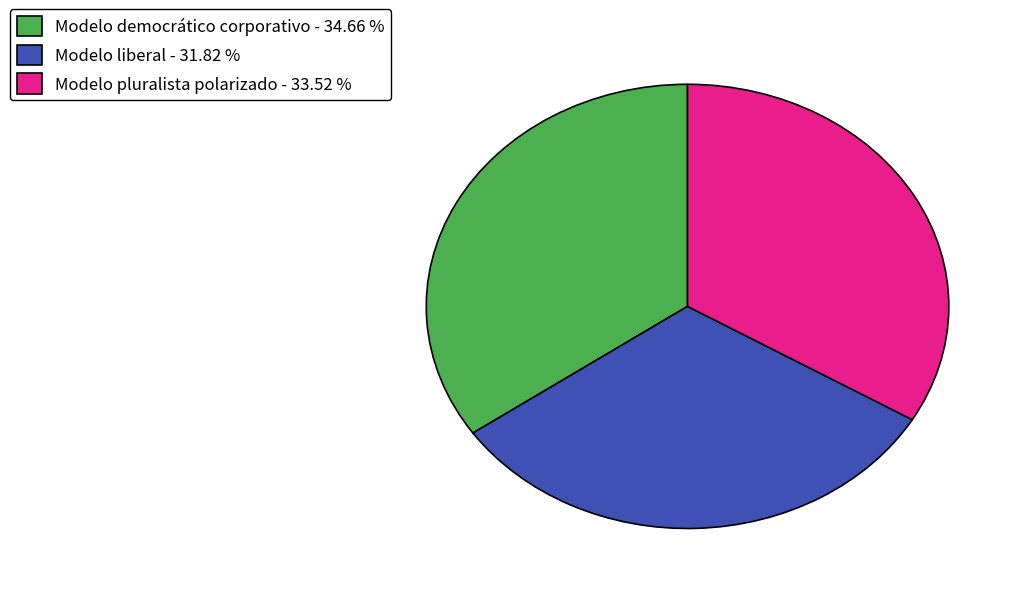

Which category has the biggest portion of the pie?

Modelo democrático corporativo